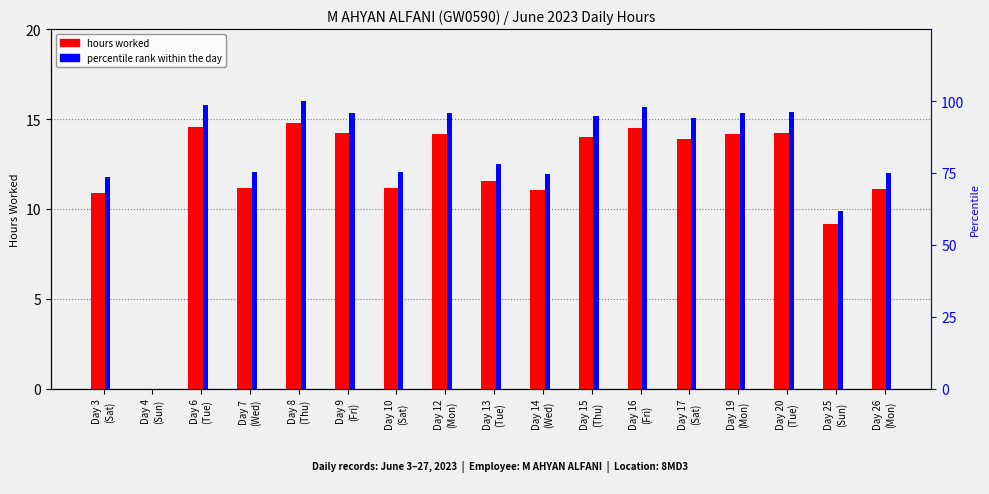

What is the maximum value shown in the chart?

100.0